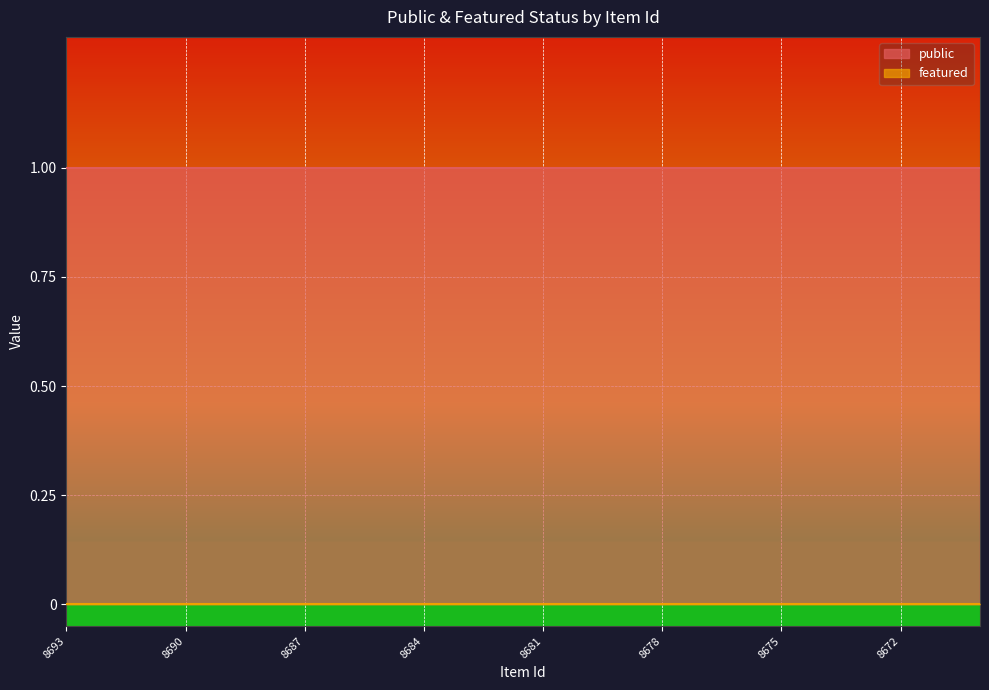

How many lines are shown in the chart?

2